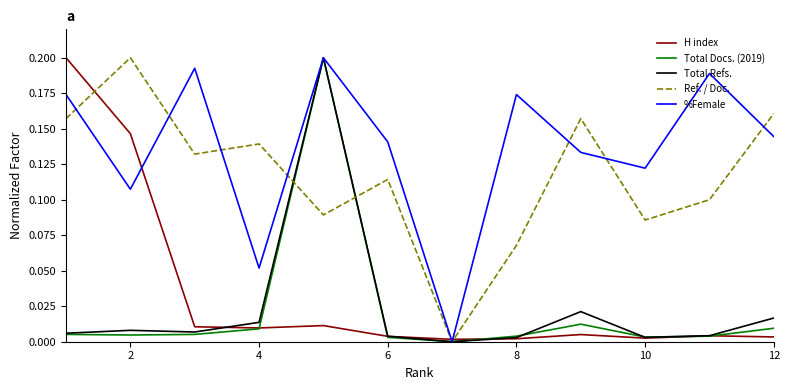

At how many categories does at least one series exceed 0?

12